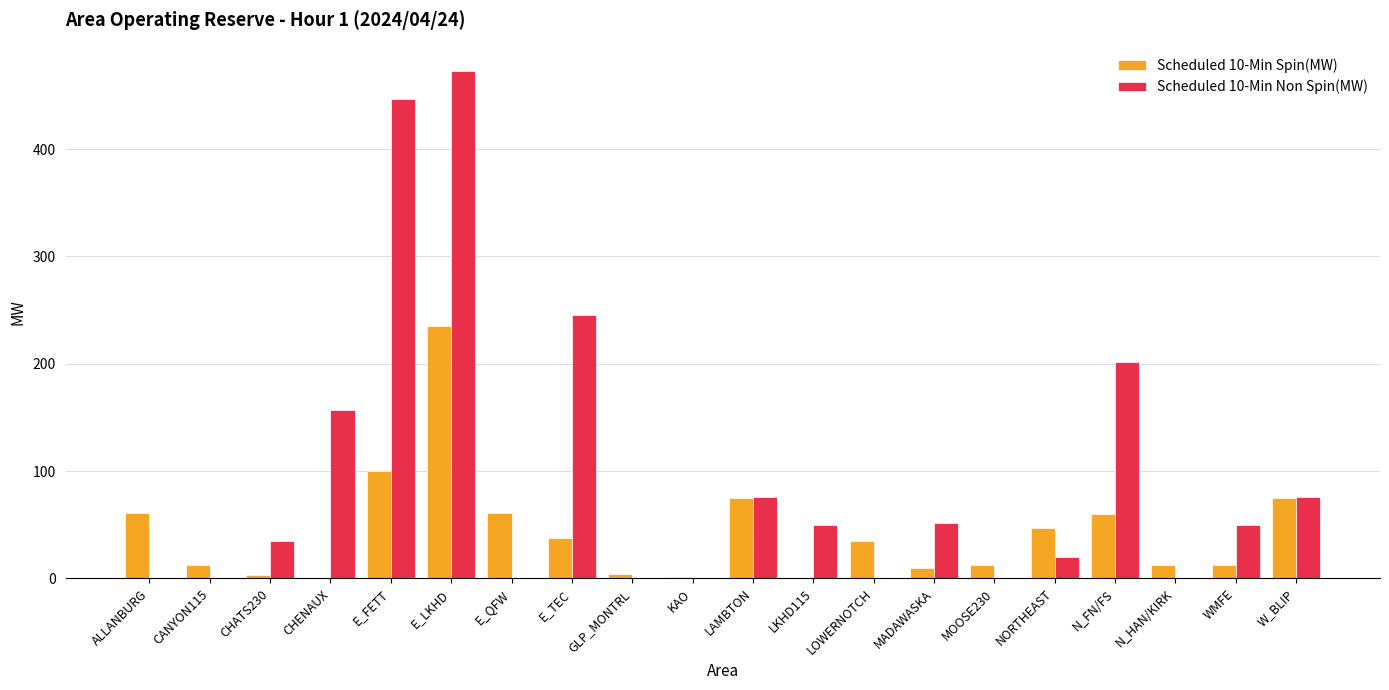

Is the value of Scheduled 10-Min Spin(MW) at N_HAN/KIRK greater than the value of Scheduled 10-Min Non Spin(MW) at ALLANBURG?

Yes